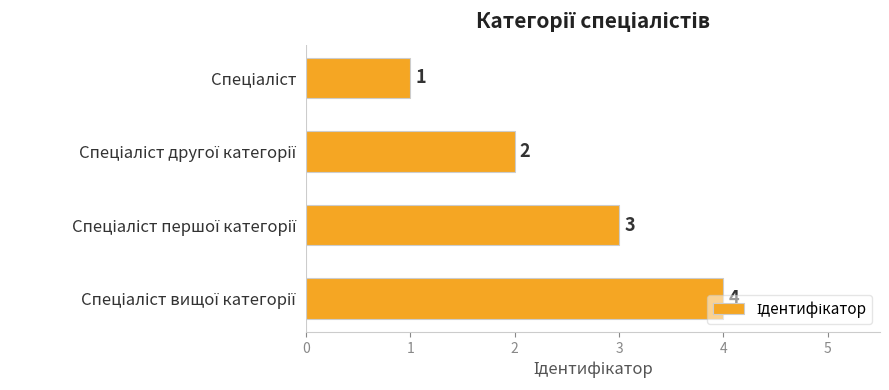

What is the difference between the maximum and minimum values?

3